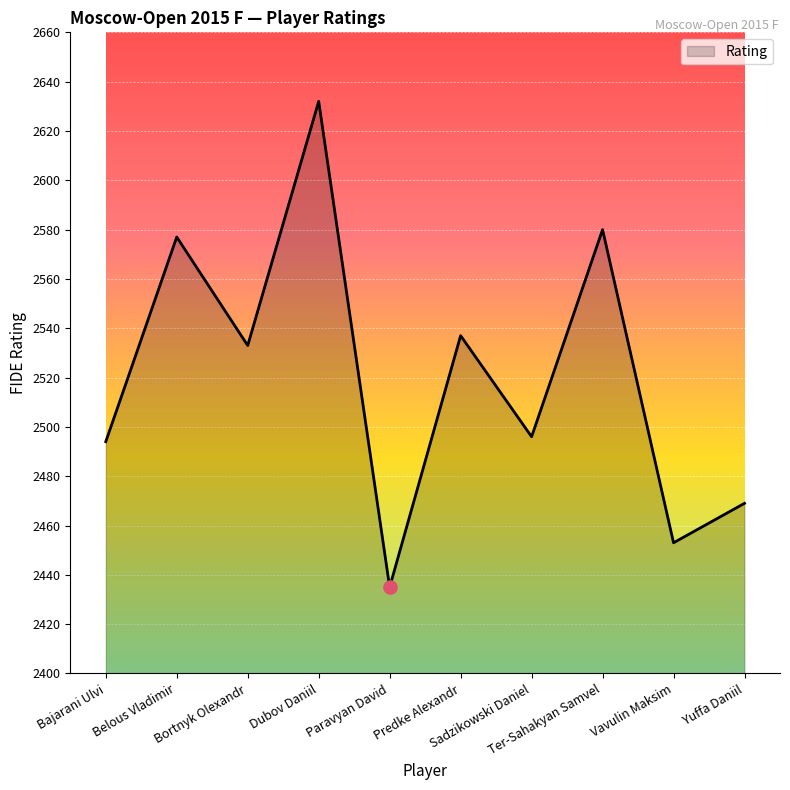

Between Predke Alexandr and Bajarani Ulvi, which is larger?

Predke Alexandr